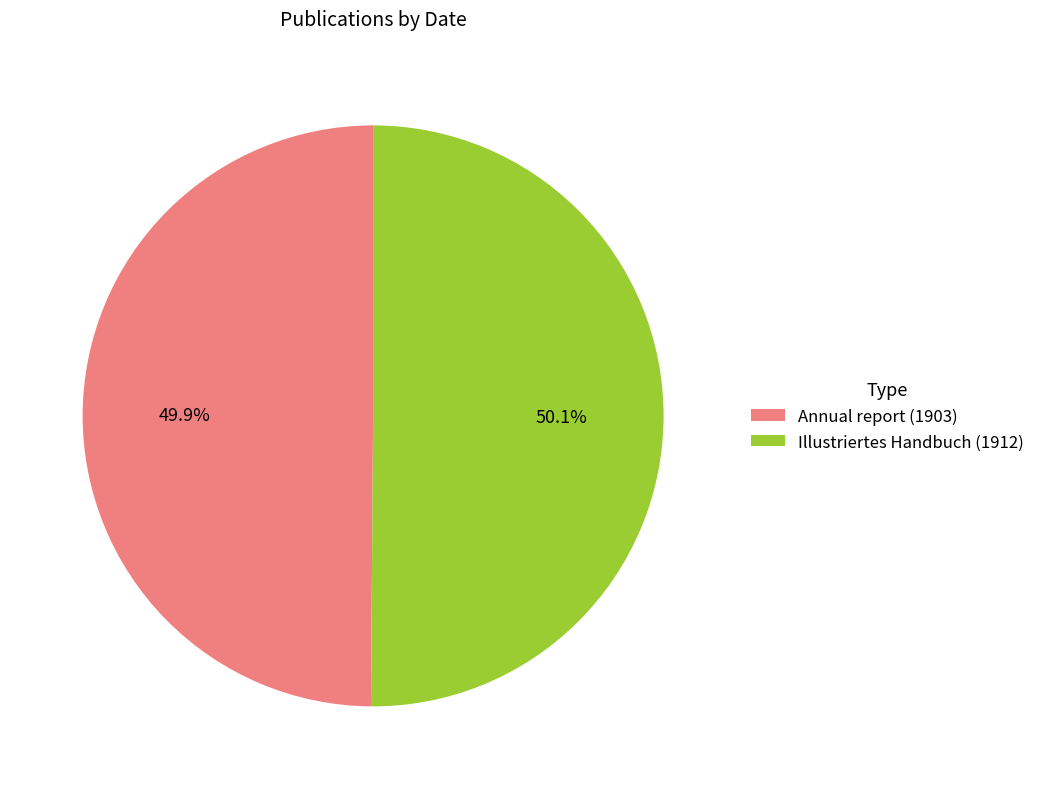

To the nearest percent, what is the combined percentage of Annual report (1903) and Illustriertes Handbuch (1912)?

100%